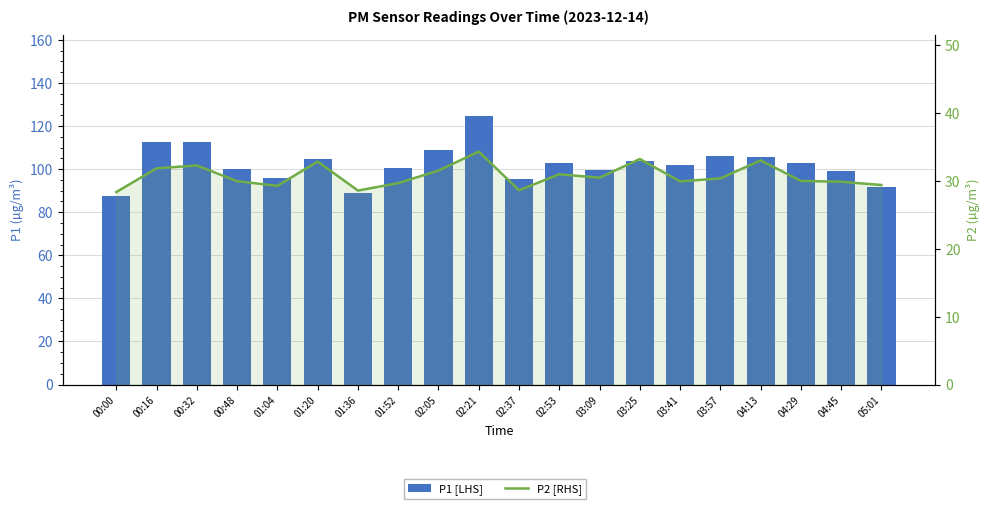

The value of P1 [LHS] at 02:37 is 163.0. True or false?

False